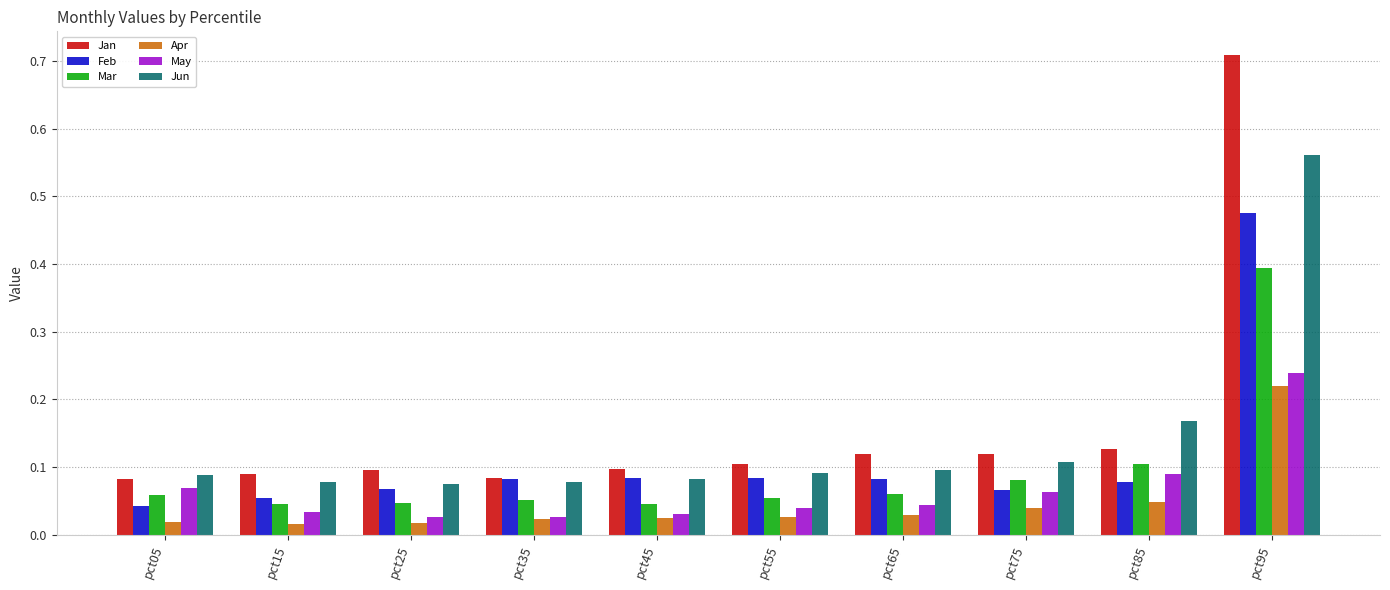

The value of Apr at pct95 is 0.4. True or false?

False